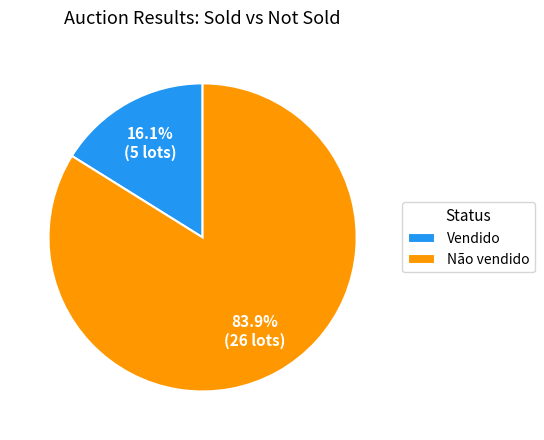

True or false: Vendido accounts for 28% of the total.

False